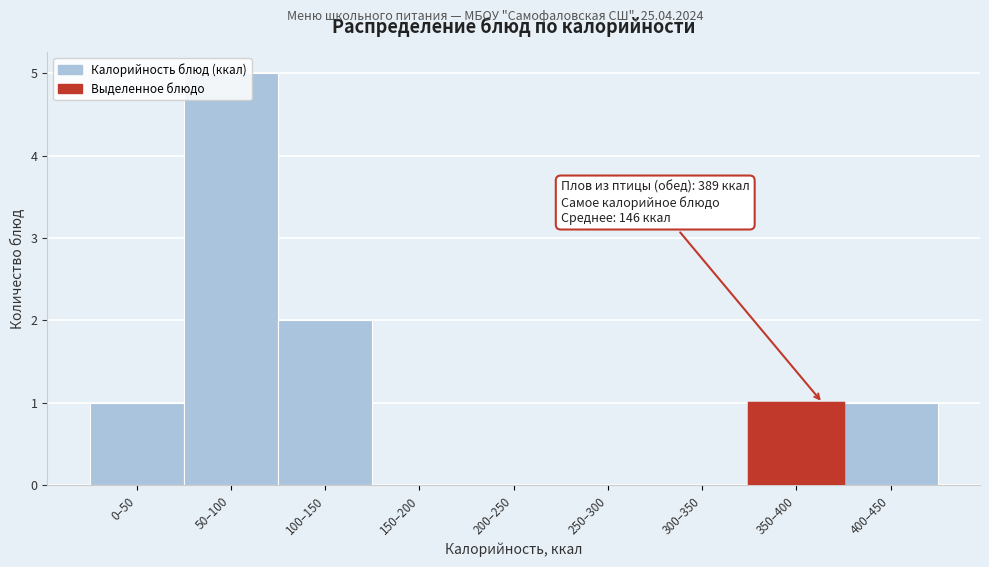

Which has a higher value, 200–250 or 0–50?

0–50